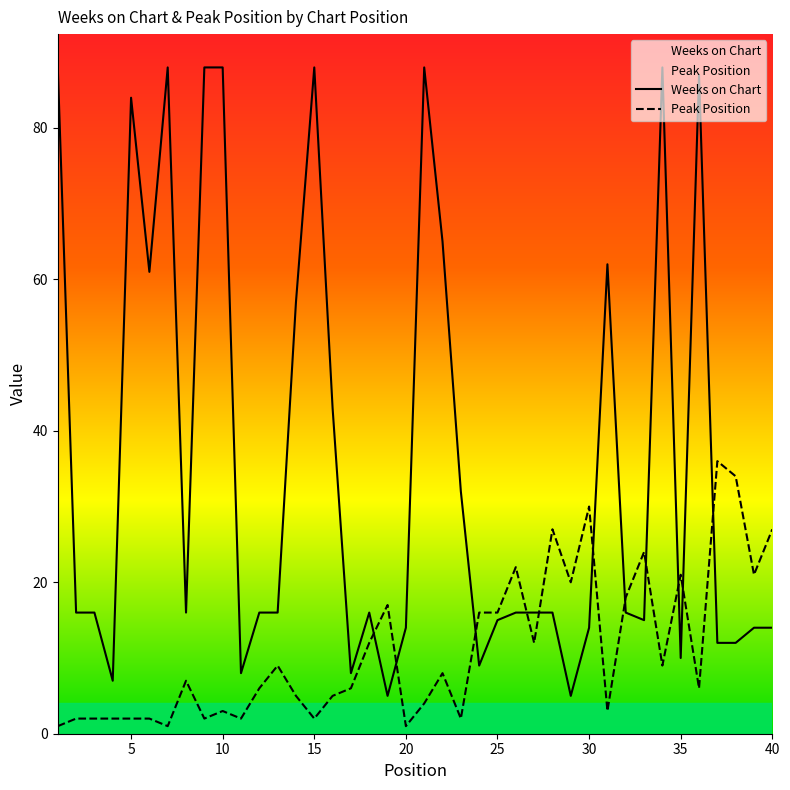

How many lines are shown in the chart?

2